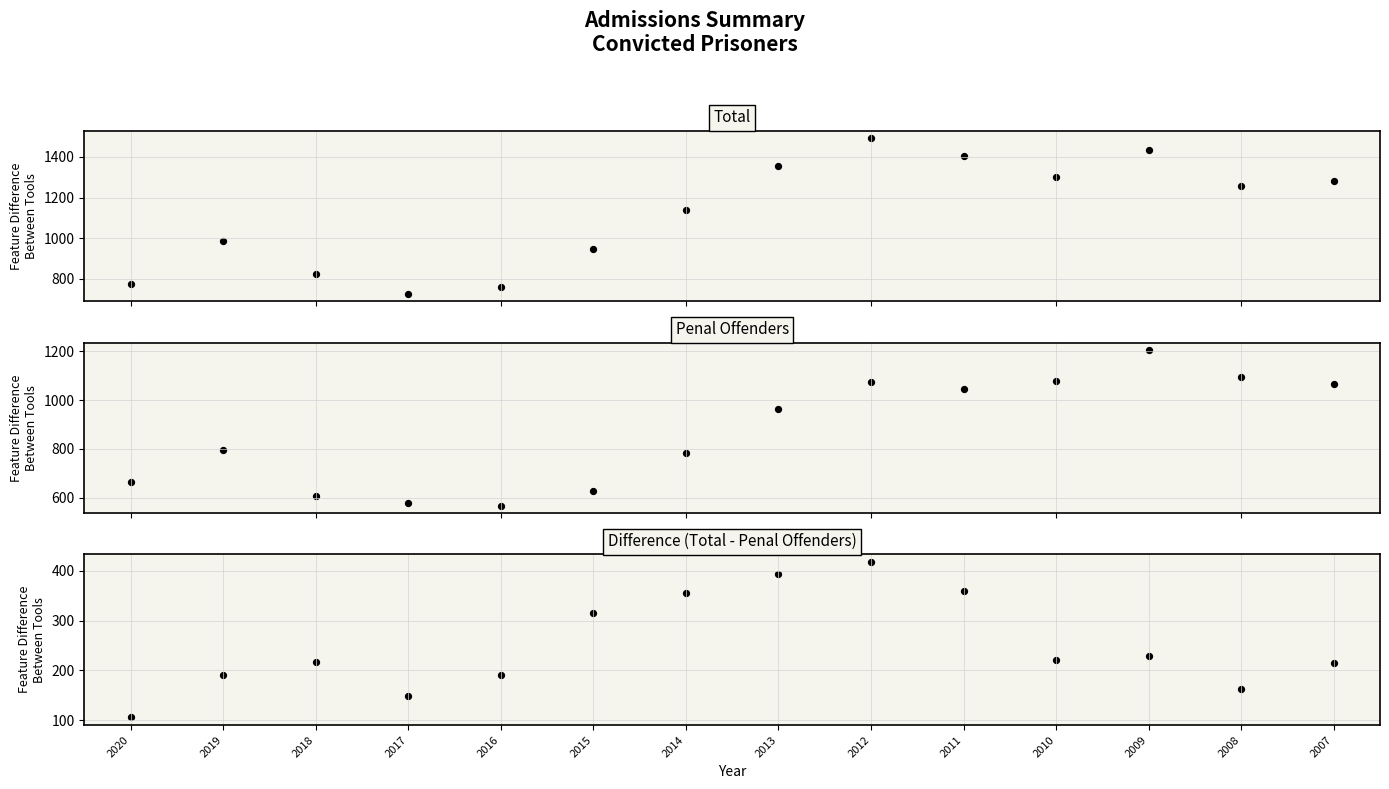

Is the value of Penal Offenders at 2014 greater than the value of Total at 2012?

No